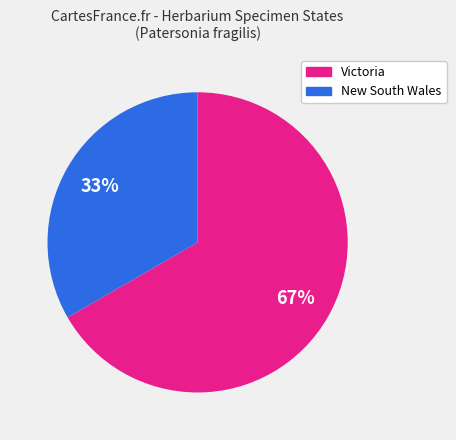

To the nearest percent, what is the average slice percentage?

50%